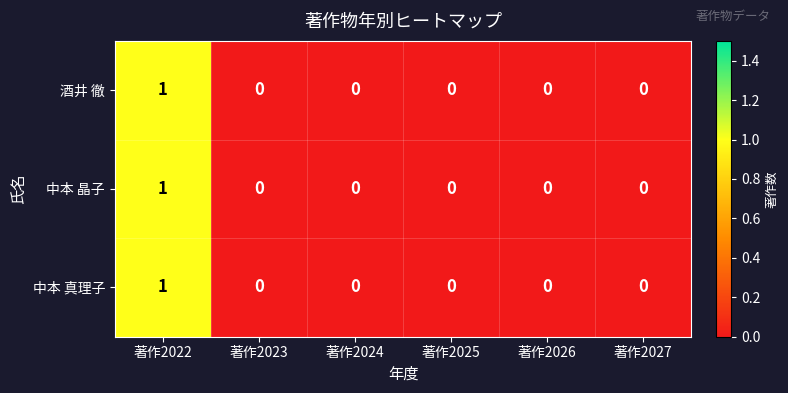

At which category is the sum across all series the highest?

著作2022